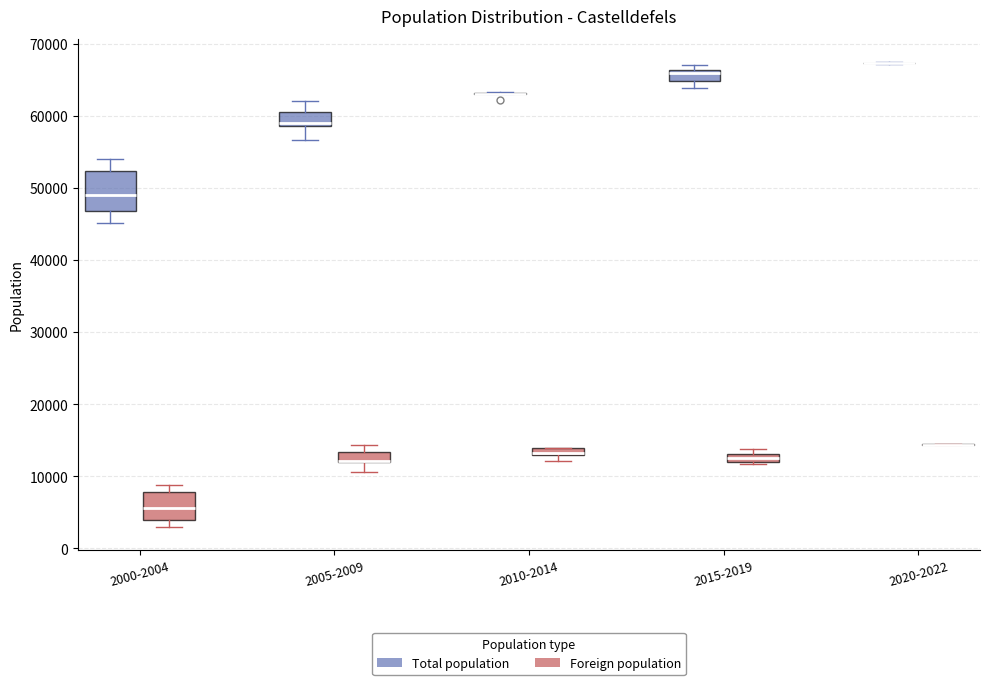

Where is the lower edge of the box for 2015-2019 (Total population) on the y-axis? The values are not printed on the chart, so give them approximately, as read against the axis.

65000